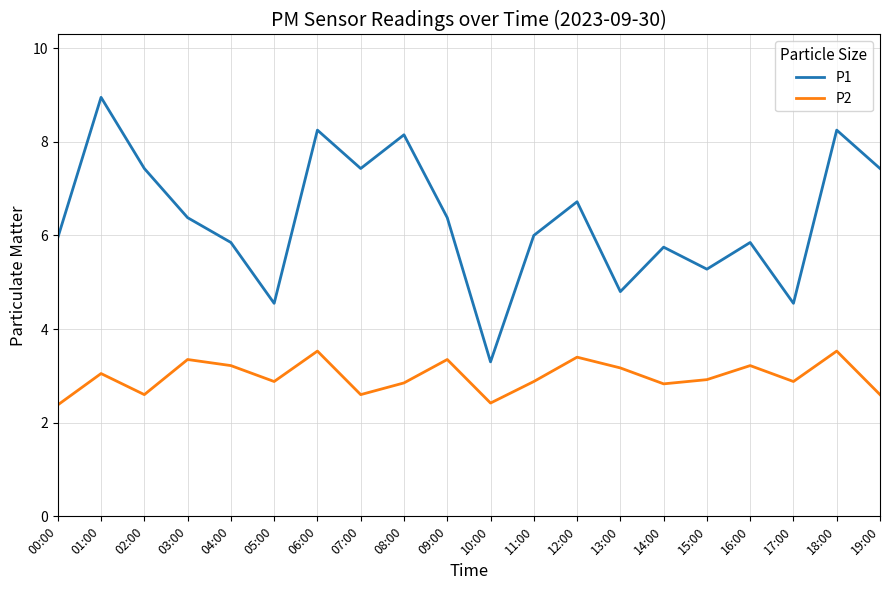

True or false: P2 and P1 intersect in this chart.

False